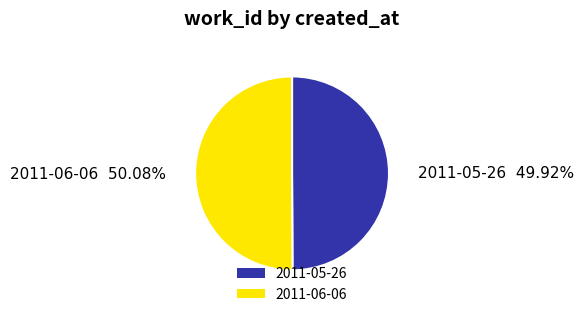

To the nearest percent, what portion does 2011-06-06 represent?

50%